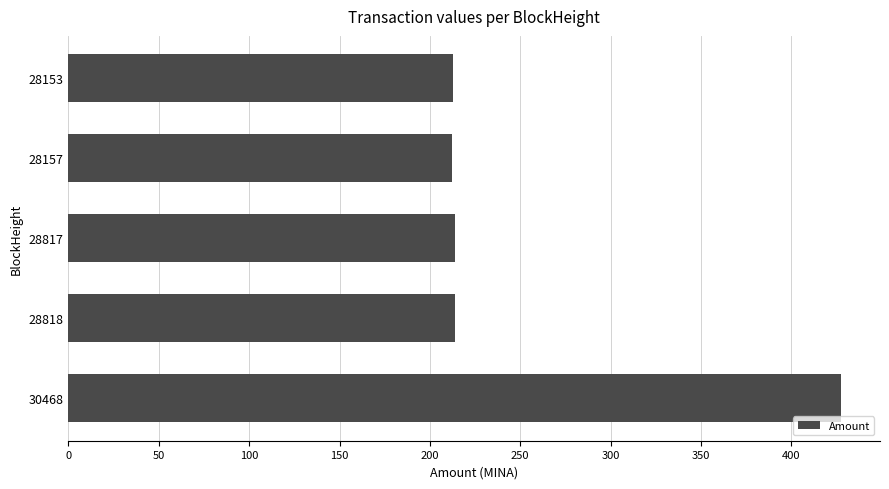

What is the ratio of the value at 28818 to the value at 28817?

1.0